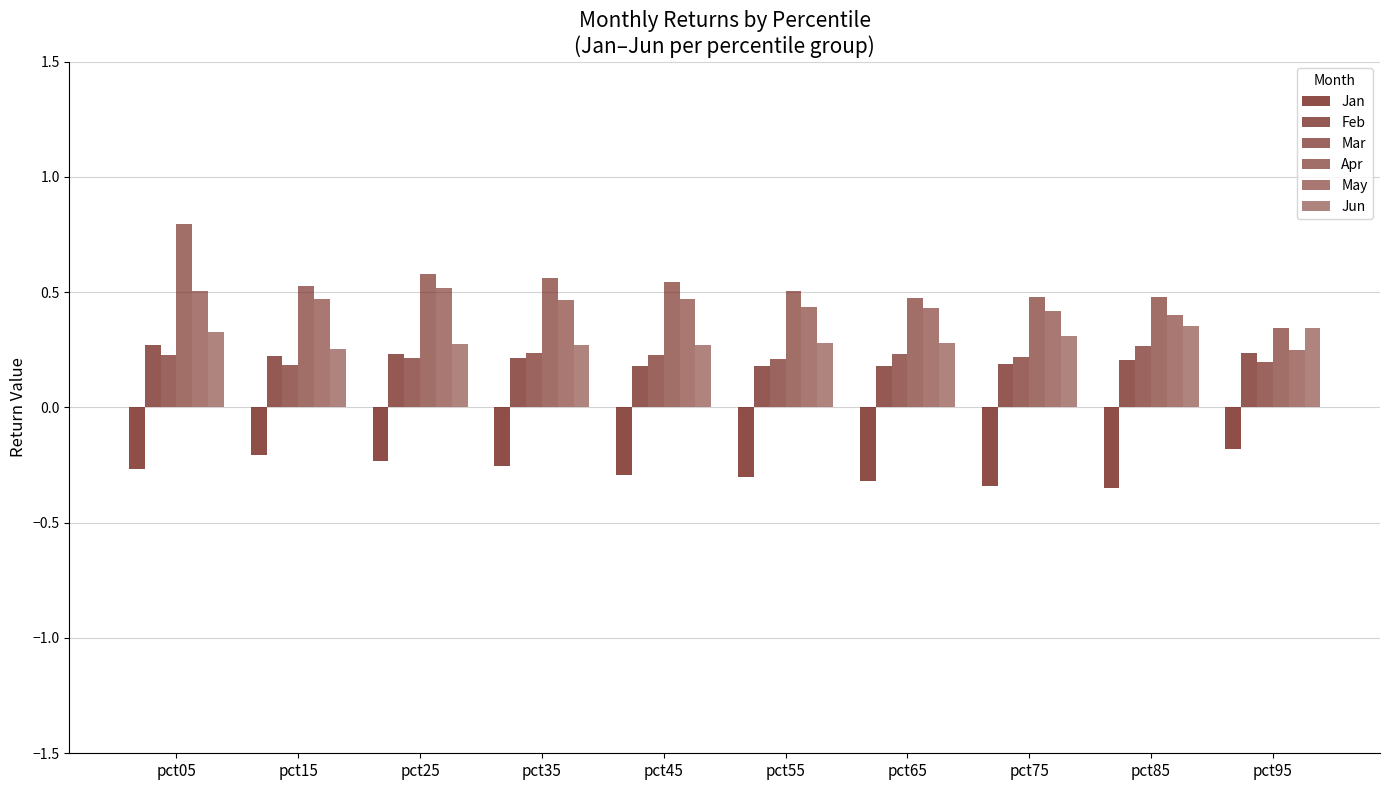

Rank the categories by Feb value from lowest to highest.

pct45, pct55, pct65, pct75, pct85, pct35, pct15, pct25, pct95, pct05